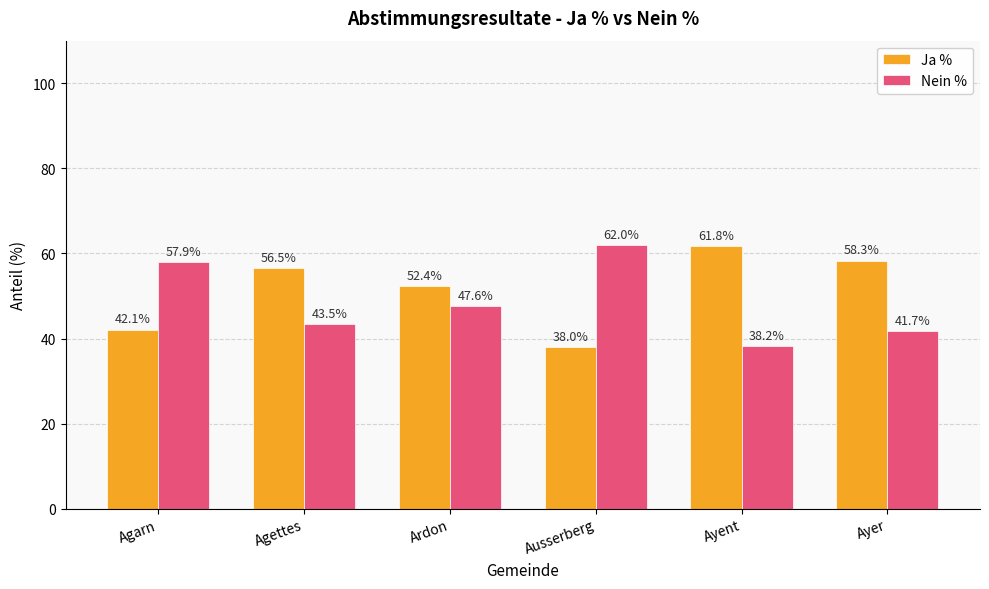

List the labels in order of Nein % value, largest first.

Ausserberg, Agarn, Ardon, Agettes, Ayer, Ayent